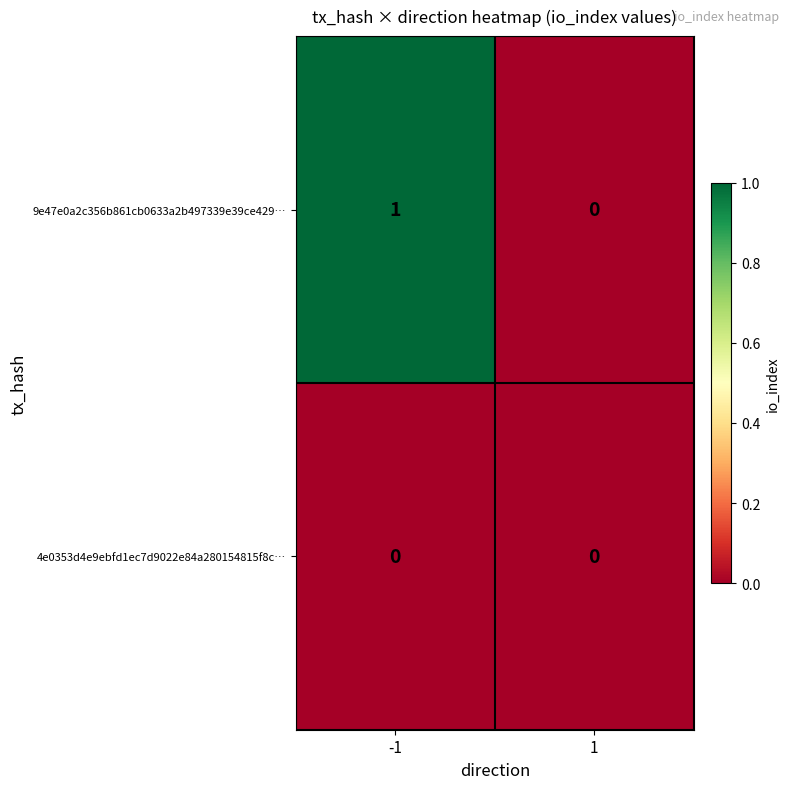

True or false: 4e0353d4e9ebfd1ec7d9022e84a280154815f8c… has a value of 0 at 1.

True